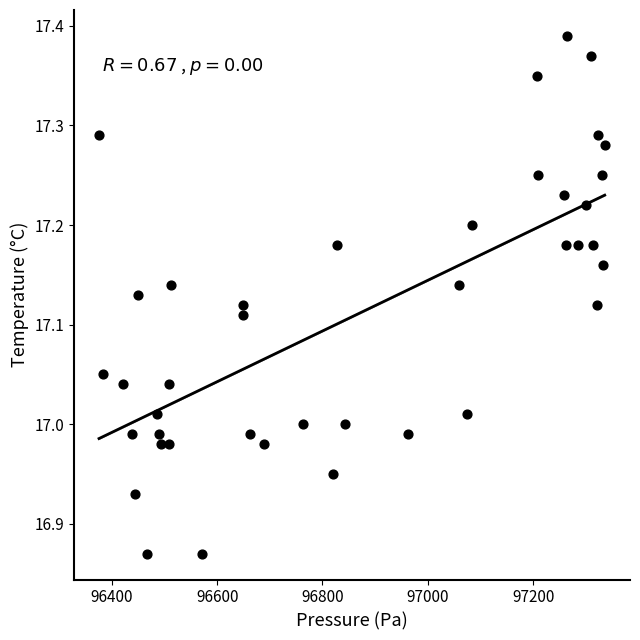

What is the range of X values (max minus min)?

960.4